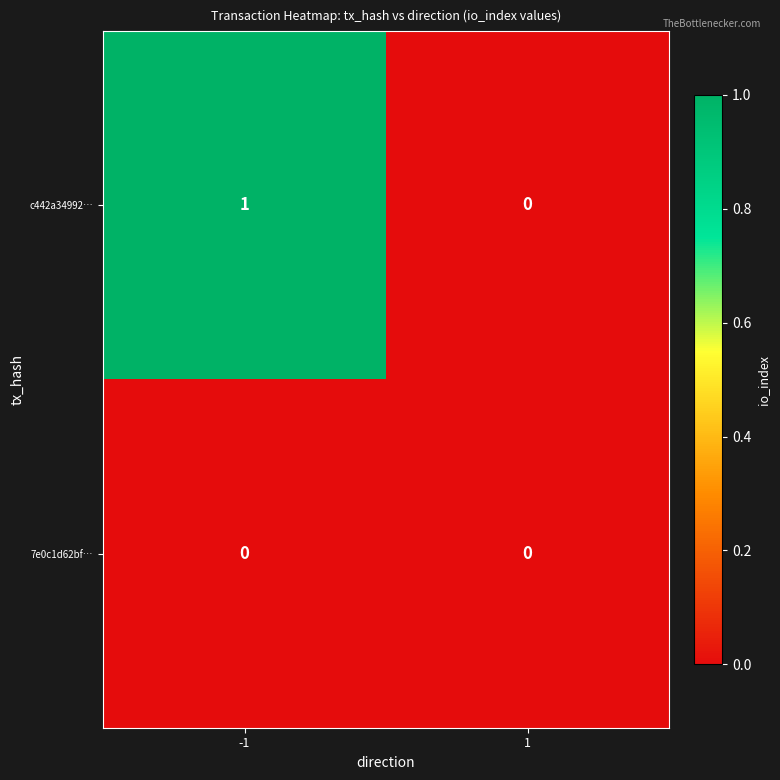

Rank the series at -1 from highest to lowest value.

c442a34992…, 7e0c1d62bf…